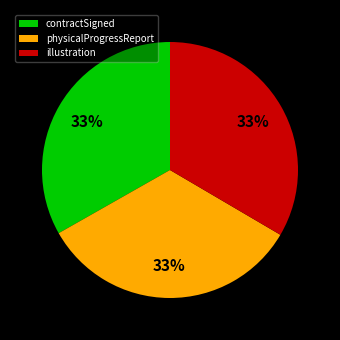

To the nearest percent, what percentage of the pie is contractSigned?

33%